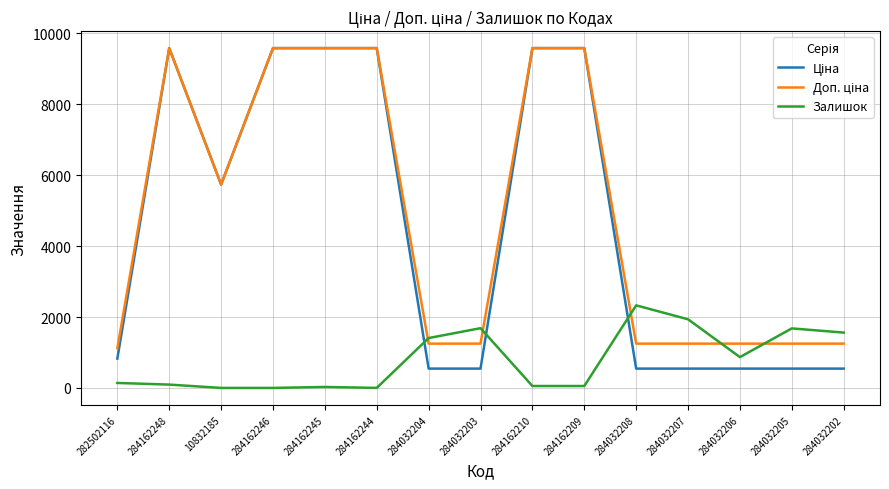

What is the maximum value shown in the chart?

9585.4